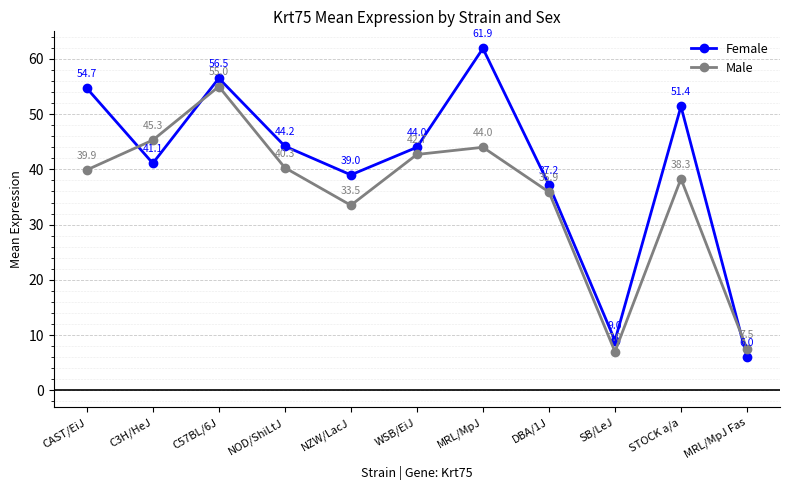

What is the total value across all series at MRL/MpJ Fas?

13.5